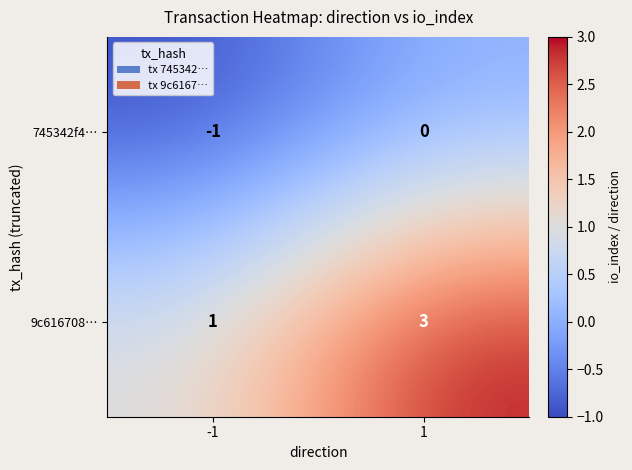

What is the sum of all 9c616708… values?

4